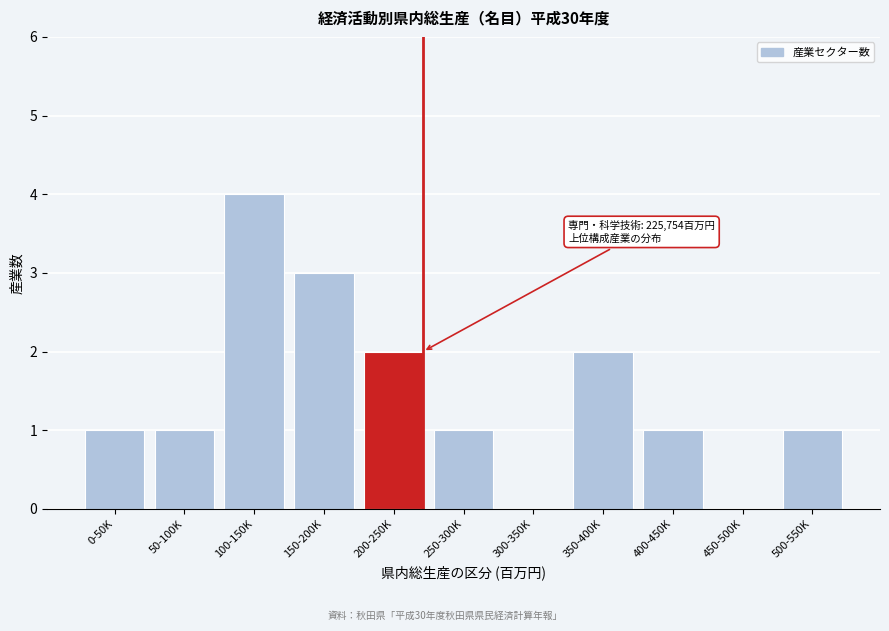

Reading right to left, what are all the values shown in this chart?

500-550K=1	450-500K=0	400-450K=1	350-400K=2	300-350K=0	250-300K=1	200-250K=2	150-200K=3	100-150K=4	50-100K=1	0-50K=1